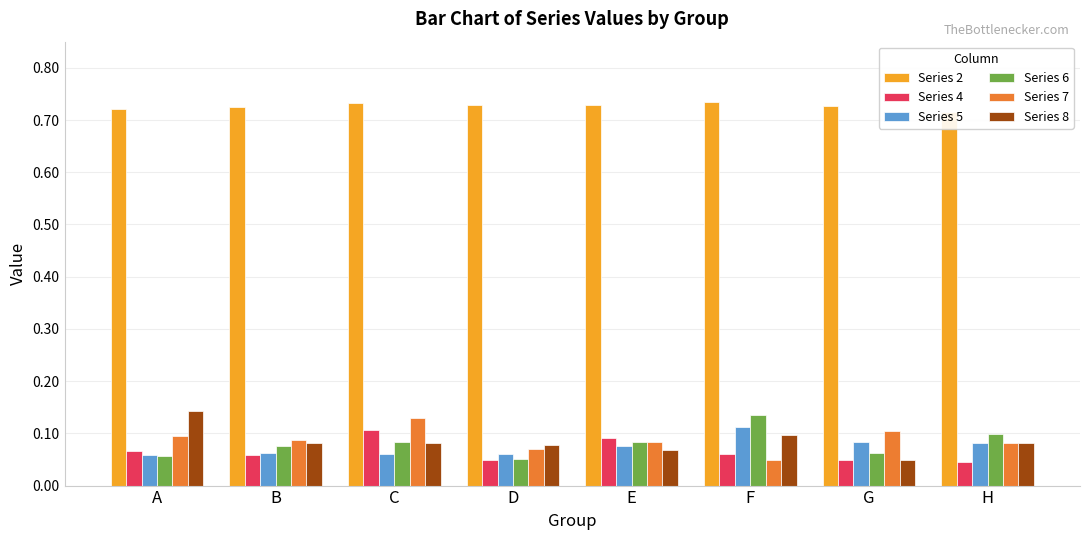

Reading left to right, extract all data points from this chart.

Series 2: A=0.7	B=0.7	C=0.7	D=0.7	E=0.7	F=0.7	G=0.7	H=0.7
Series 4: A=0.1	B=0.1	C=0.1	D=0.0	E=0.1	F=0.1	G=0.0	H=0.0
Series 5: A=0.1	B=0.1	C=0.1	D=0.1	E=0.1	F=0.1	G=0.1	H=0.1
Series 6: A=0.1	B=0.1	C=0.1	D=0.1	E=0.1	F=0.1	G=0.1	H=0.1
Series 7: A=0.1	B=0.1	C=0.1	D=0.1	E=0.1	F=0.0	G=0.1	H=0.1
Series 8: A=0.1	B=0.1	C=0.1	D=0.1	E=0.1	F=0.1	G=0.0	H=0.1